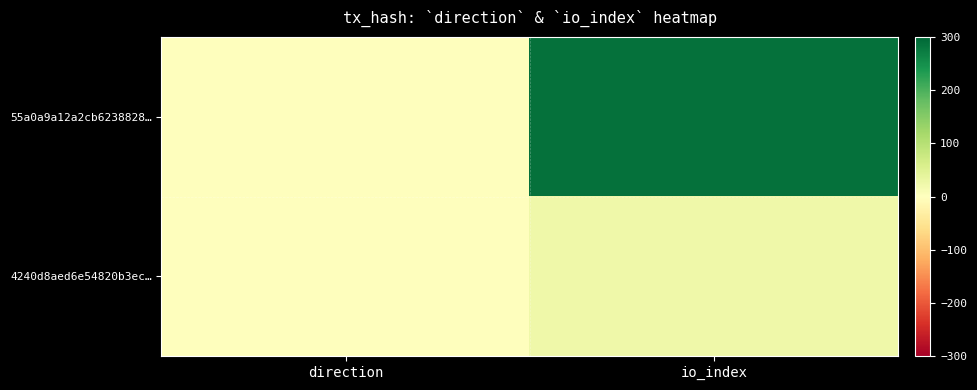

Which label corresponds to the largest value in the chart?

io_index